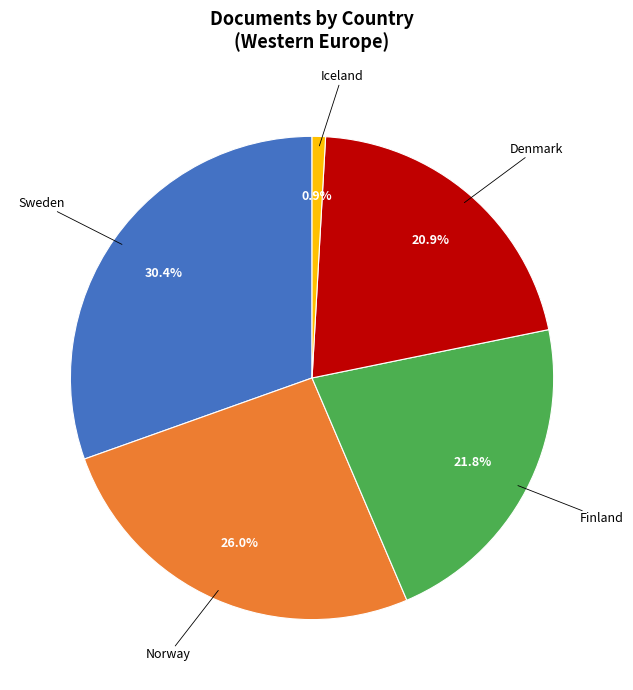

Does any single category account for the majority?

No